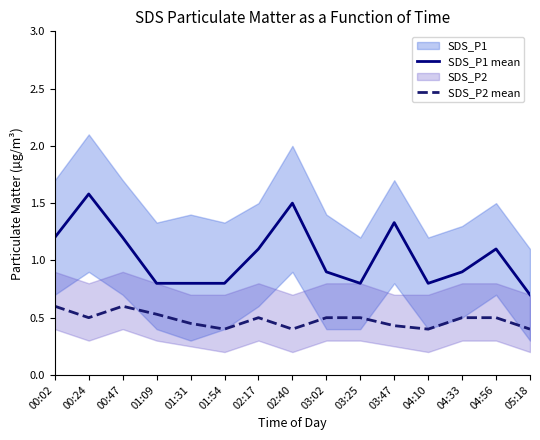

What is the difference between the maximum and minimum values in the SDS_P2 mean series?

0.2